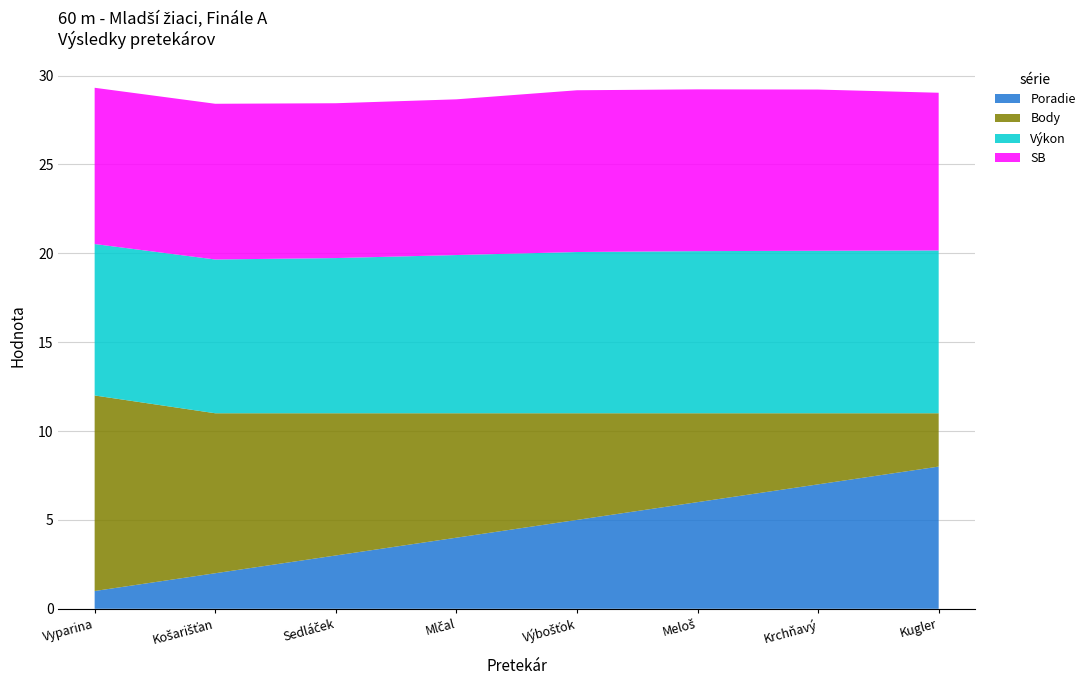

Reading right to left, extract all data points from this chart.

Poradie: Kugler Tobias=8.0	Krchňavý Ján=7.0	Meloš Šimon=6.0	Výbošťok Maroš=5.0	Mlčal Tomáš=4.0	Sedláček Matúš=3.0	Košarišťan Dávid=2.0	Vyparina Hugo=1.0
Body: Kugler Tobias=3.0	Krchňavý Ján=4.0	Meloš Šimon=5.0	Výbošťok Maroš=6.0	Mlčal Tomáš=7.0	Sedláček Matúš=8.0	Košarišťan Dávid=9.0	Vyparina Hugo=11.0
Výkon: Kugler Tobias=9.2	Krchňavý Ján=9.1	Meloš Šimon=9.1	Výbošťok Maroš=9.1	Mlčal Tomáš=8.9	Sedláček Matúš=8.7	Košarišťan Dávid=8.7	Vyparina Hugo=8.5
SB: Kugler Tobias=8.9	Krchňavý Ján=9.1	Meloš Šimon=9.1	Výbošťok Maroš=9.1	Mlčal Tomáš=8.8	Sedláček Matúš=8.7	Košarišťan Dávid=8.8	Vyparina Hugo=8.8